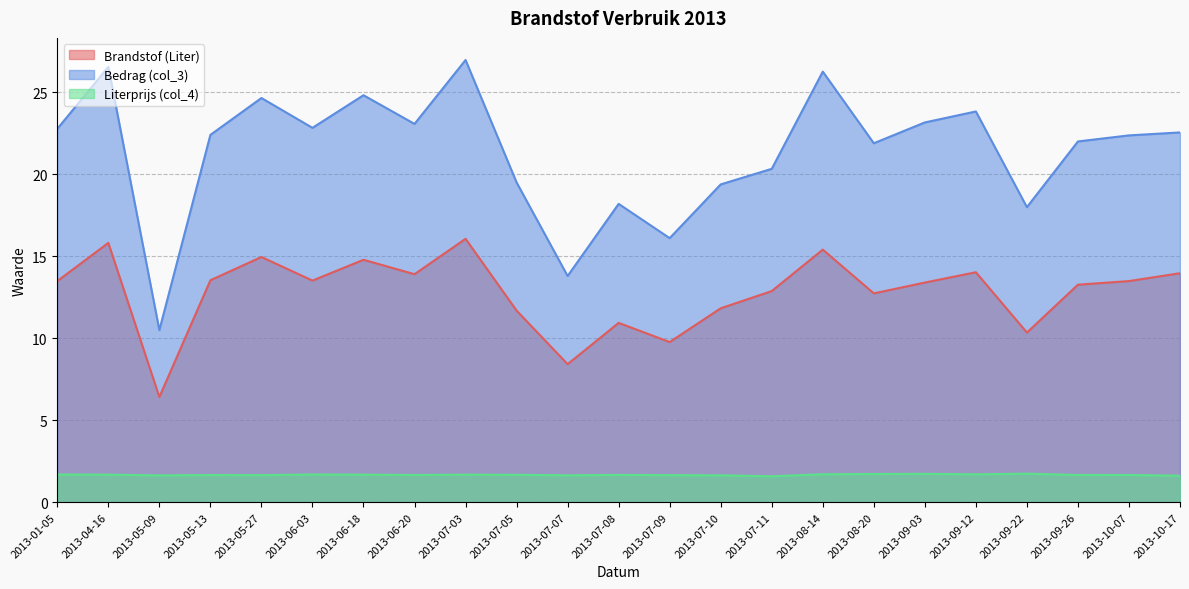

Does the chart have visible grid lines?

Yes